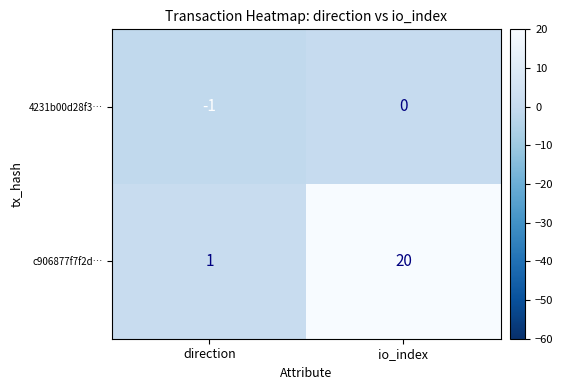

Reading left to right, what are all the values shown in this chart?

4231b00d28f3…: direction=-1	io_index=0
c906877f7f2d…: direction=1	io_index=20